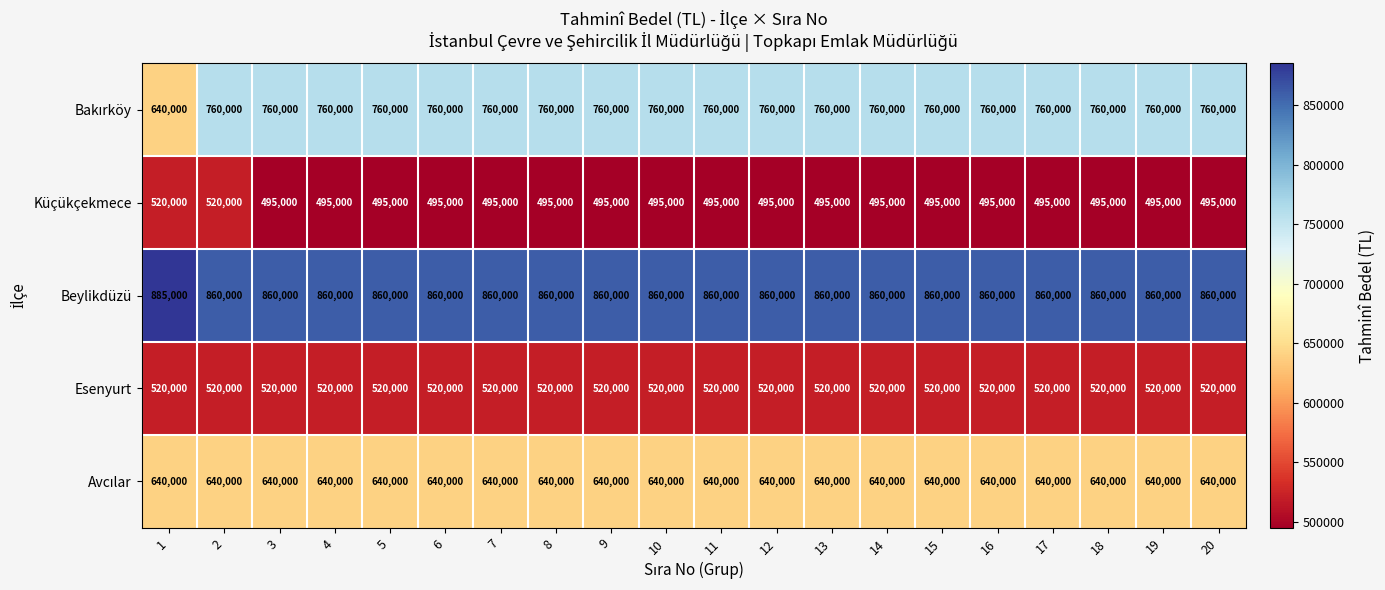

The value of Beylikdüzü at 14 is 860000. True or false?

True